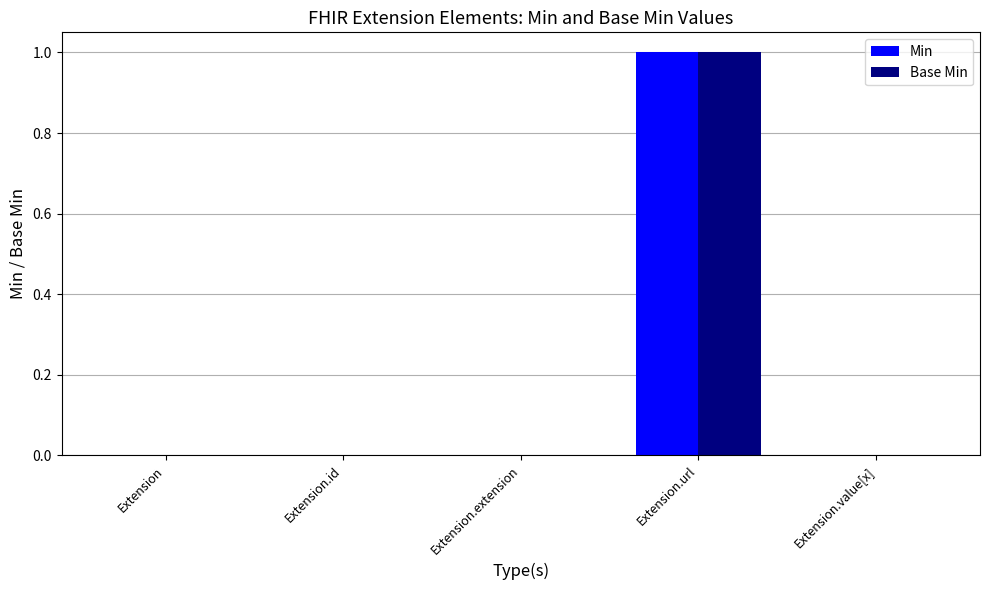

The value of Base Min at Extension is 0. True or false?

True